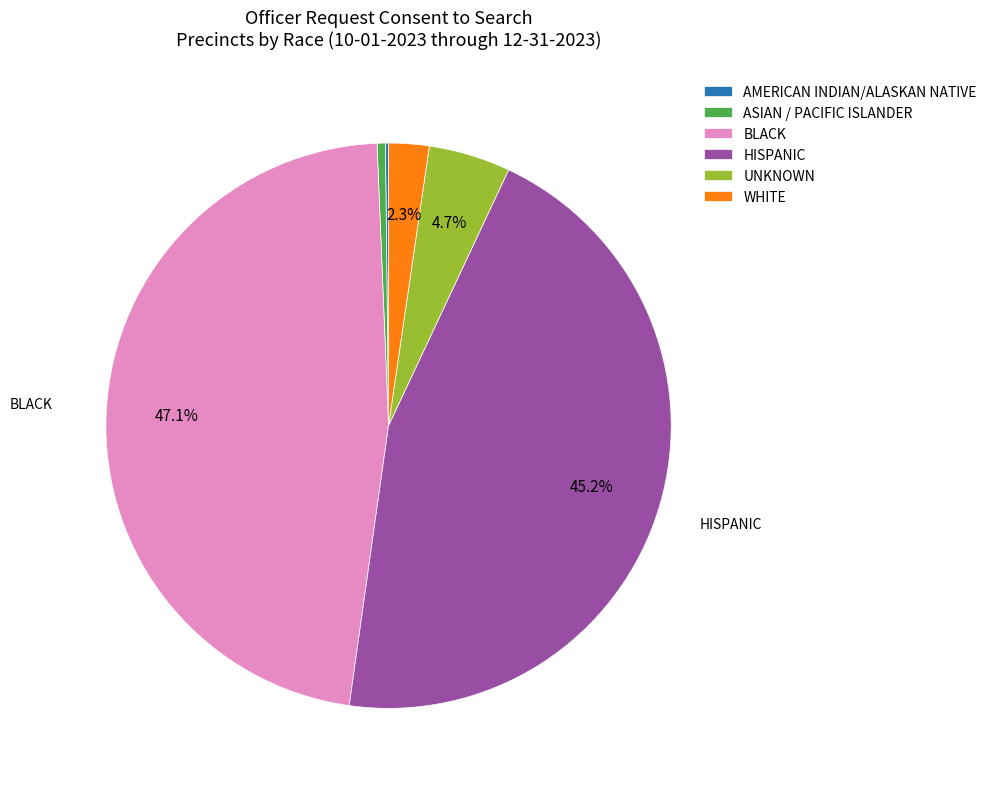

Combined, do BLACK and HISPANIC account for over 50%?

Yes